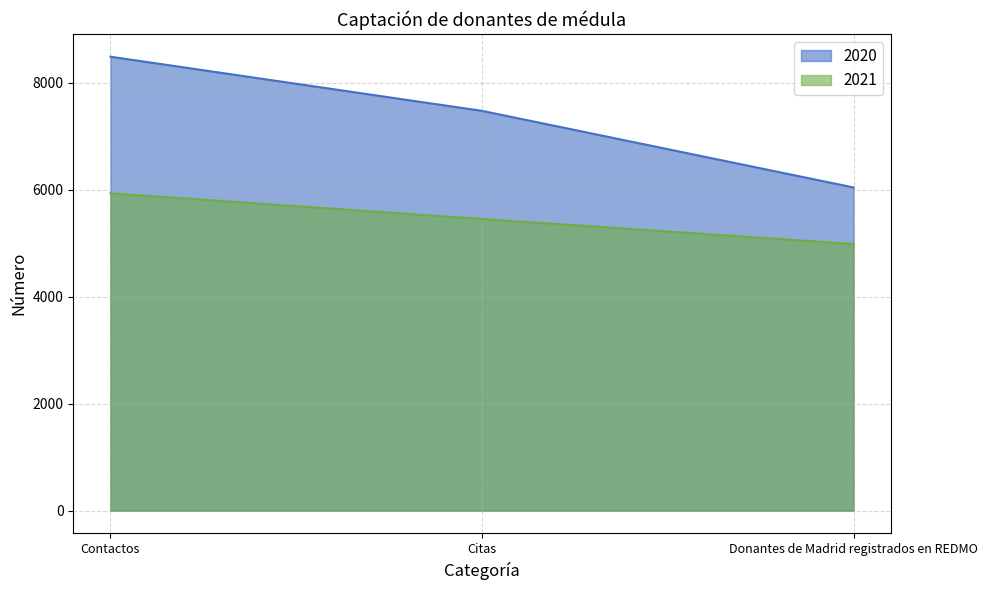

What is the difference between the second highest and minimum values in the 2020 series?

1433